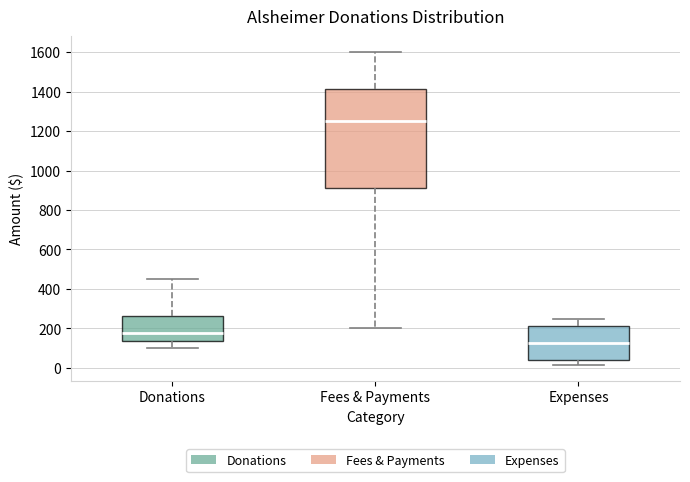

Where does the median line of the box for Donations sit on the y-axis? The values are not printed on the chart, so give them approximately, as read against the axis.

180